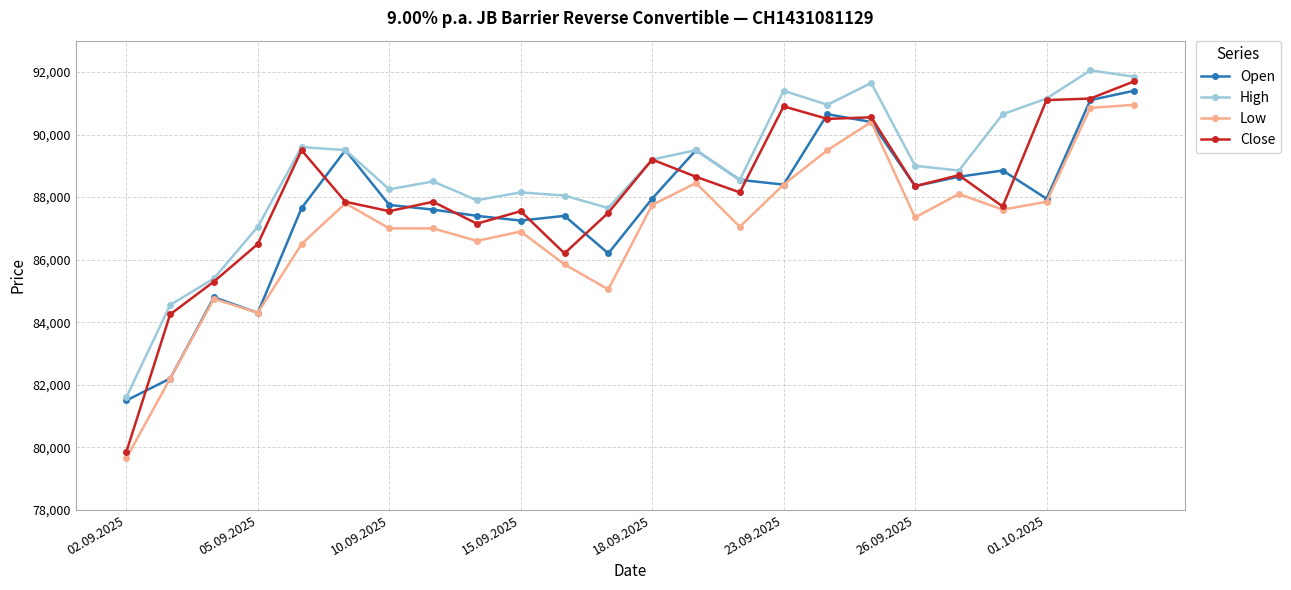

True or false: Open has more than 1 interior local peaks.

True